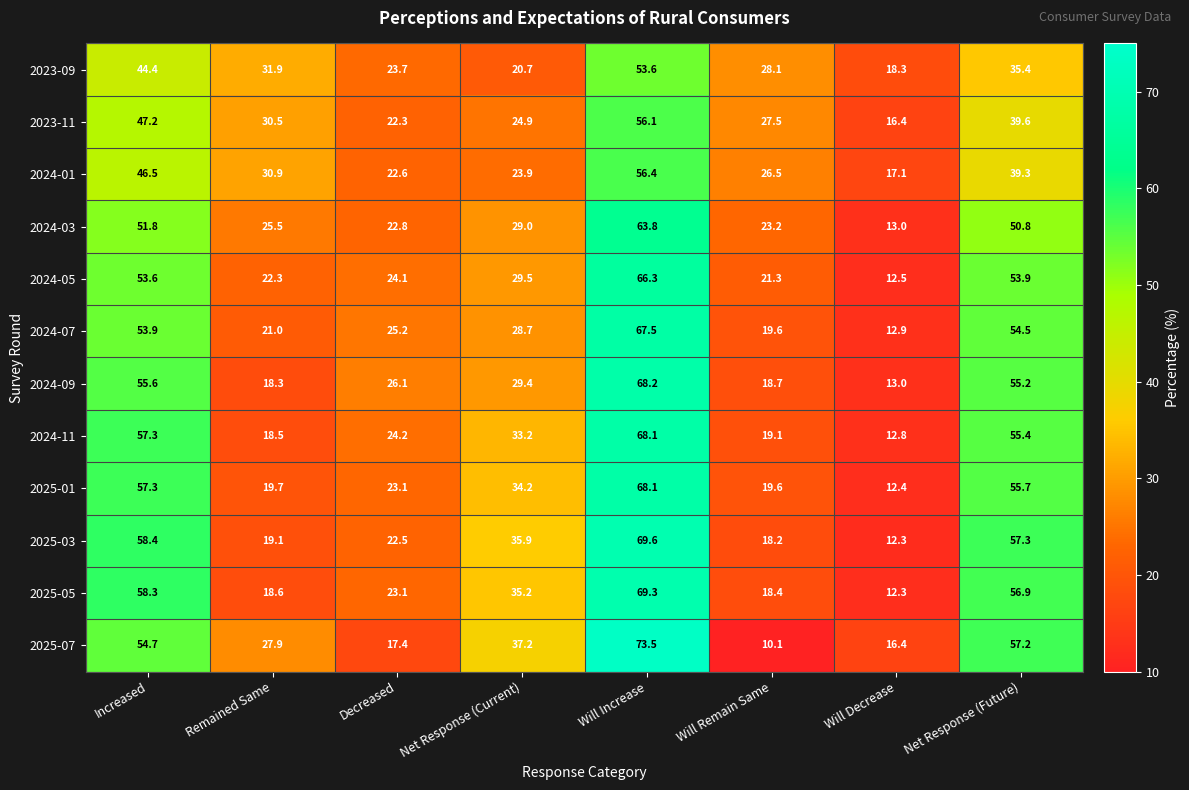

Which category has the lowest value in the 2024-09 series?

Will Decrease